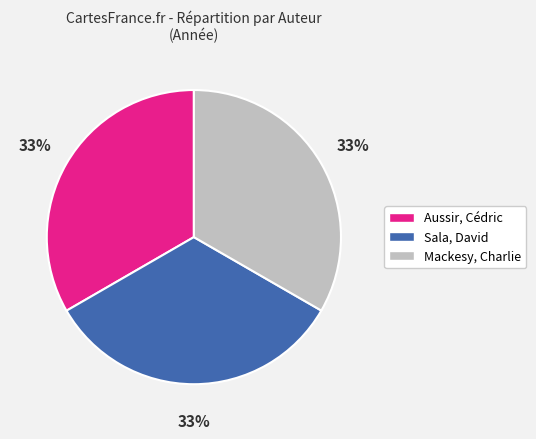

What percentage is the Sala, David slice, to the nearest percent?

33%